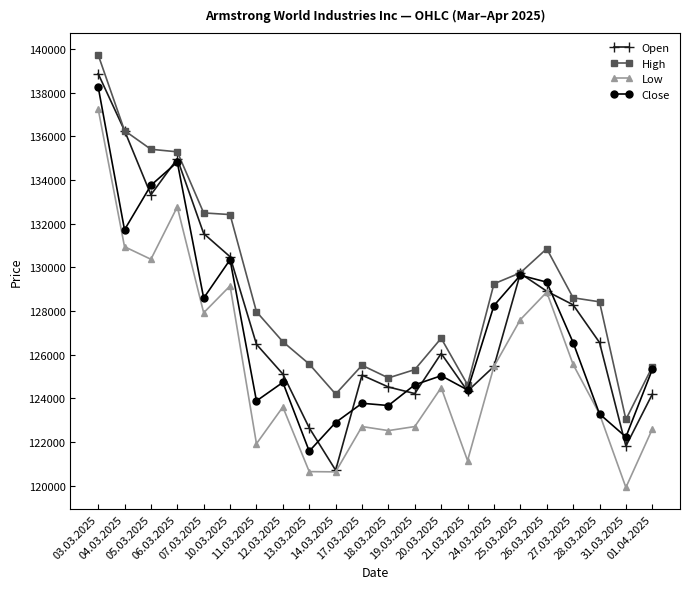

The High series shows 33572 at 27.03.2025. True or false?

False